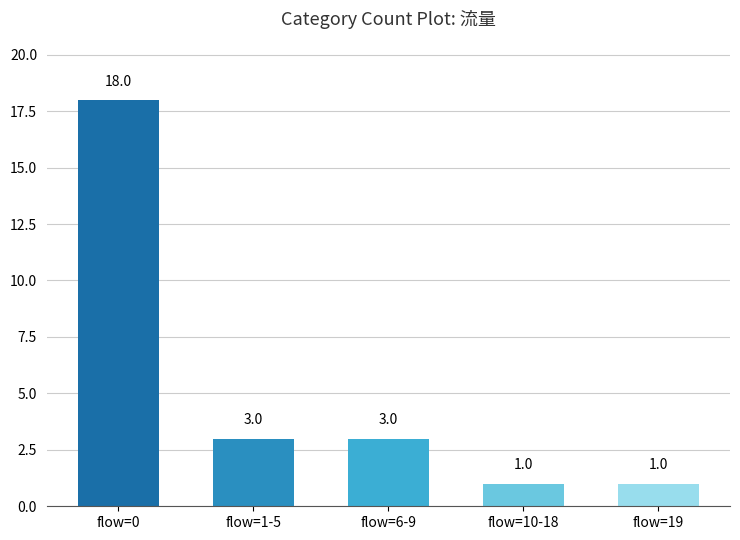

What is the label of the 2nd bar from the right?

flow=10-18